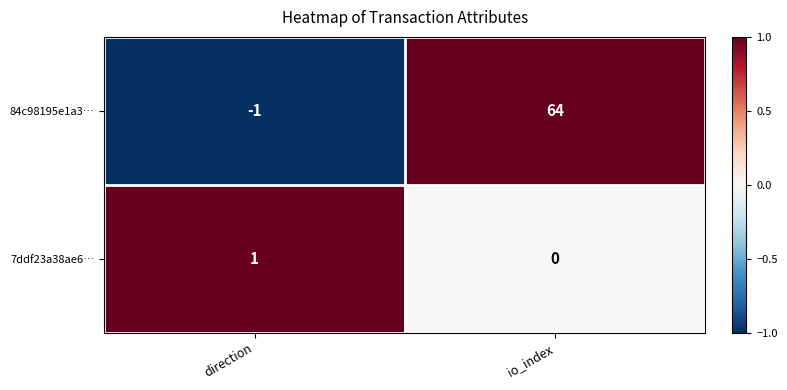

What is the difference between the highest and lowest values at io_index?

64